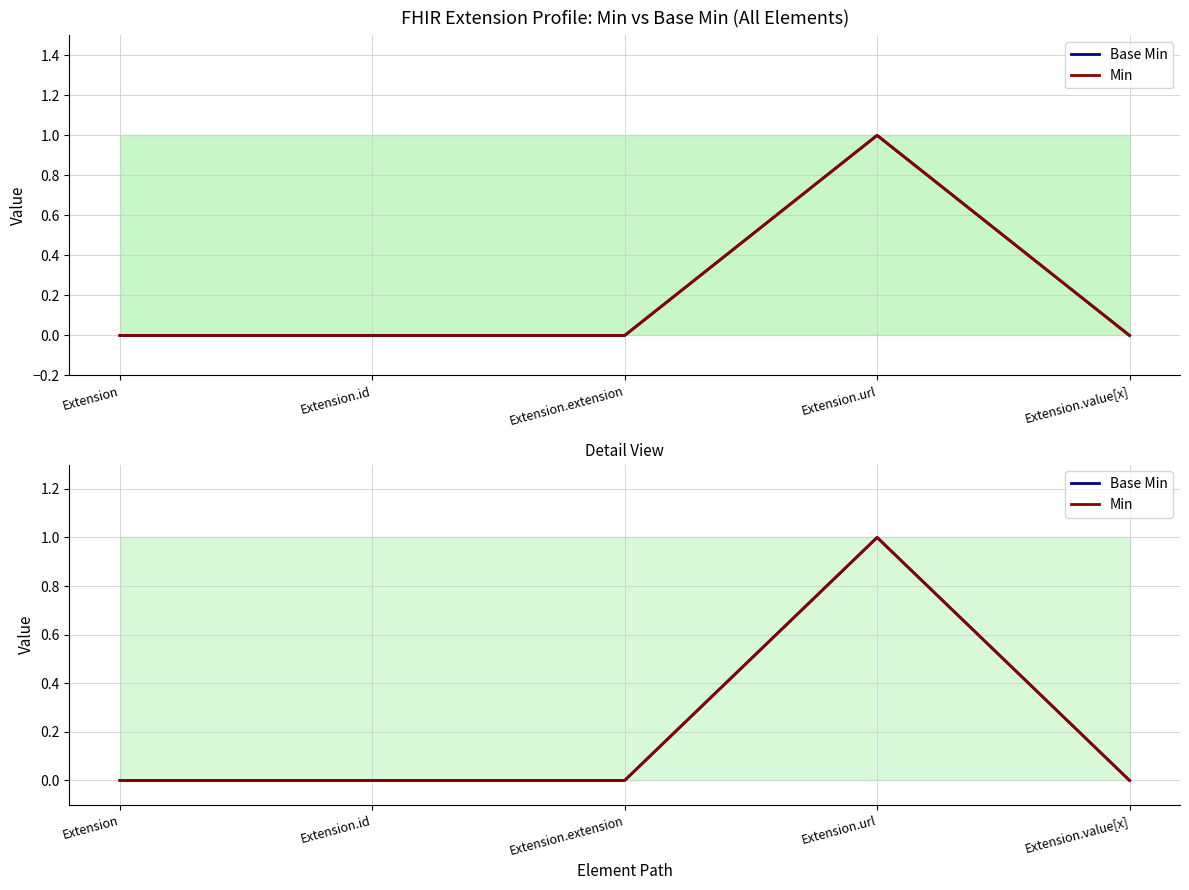

In Min, how many points are higher than both neighbors (excluding endpoints)?

1